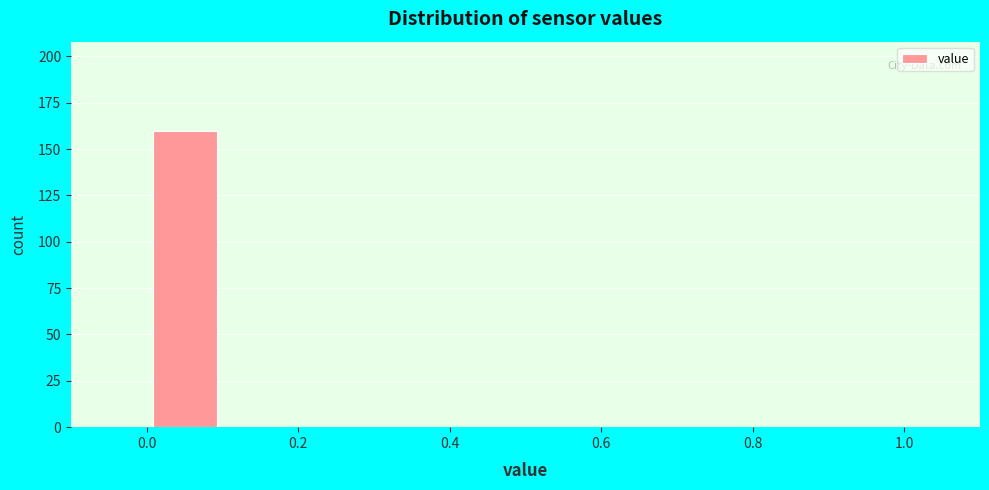

Reading left to right, transcribe this chart: for each bar, give the range it covers on the x-axis and its height. The values are not printed on the chart, so give them approximately, as read against the axis.

0.0 to 0.1: 160
0.1 to 0.2: 0
0.2 to 0.3: 0
0.3 to 0.4: 0
0.4 to 0.5: 0
0.5 to 0.6: 0
0.6 to 0.7: 0
0.7 to 0.8: 0
0.8 to 0.9: 0
0.9 to 1.0: 0